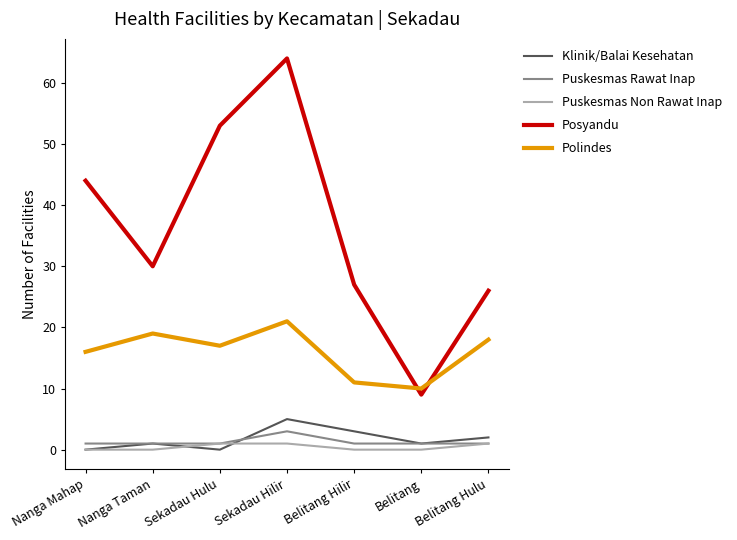

True or false: Polindes and Puskesmas Non Rawat Inap intersect in this chart.

False